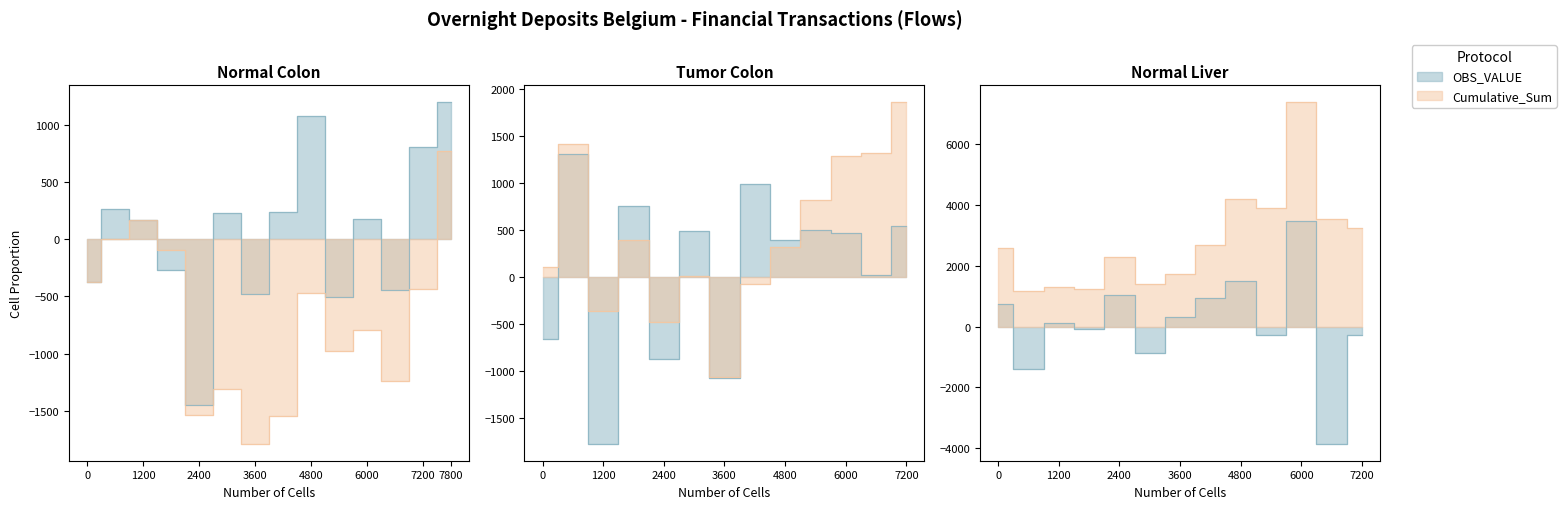

True or false: OBS_VALUE has a value of 60.6 at 2003-04.

False